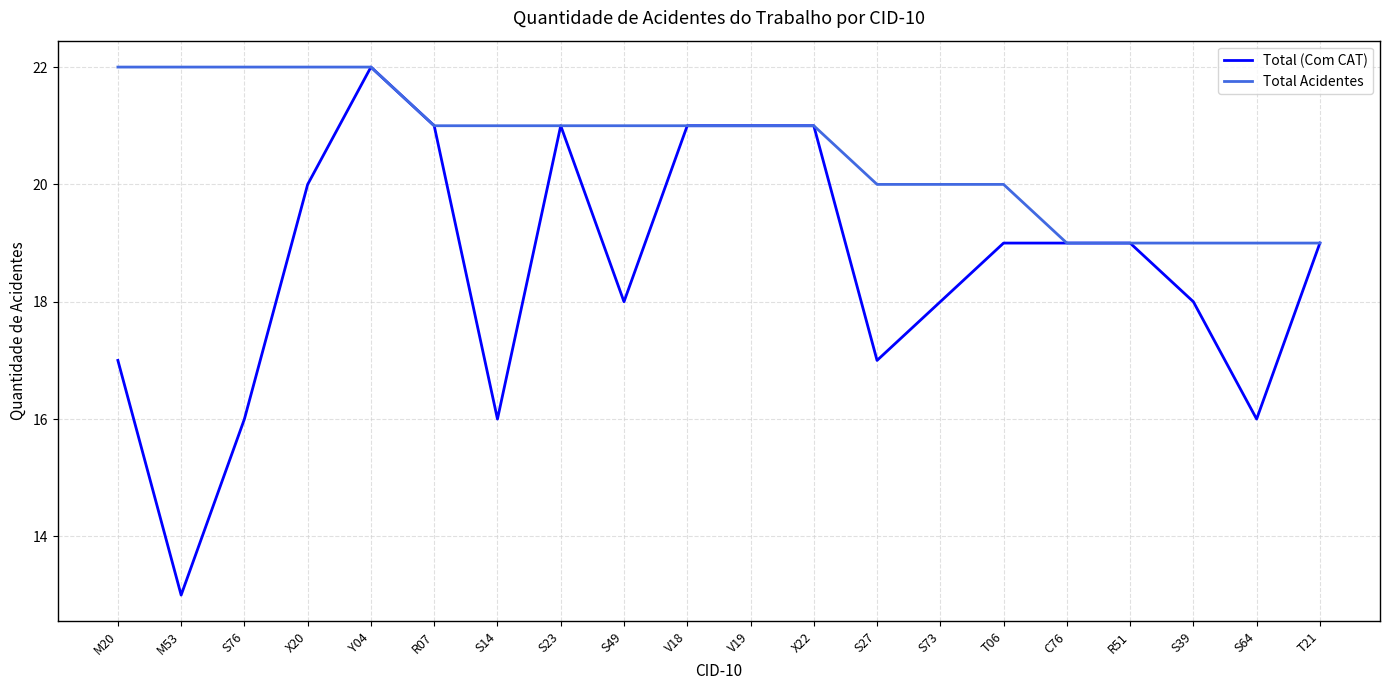

Which series has the largest range (max minus min)?

Total (Com CAT)